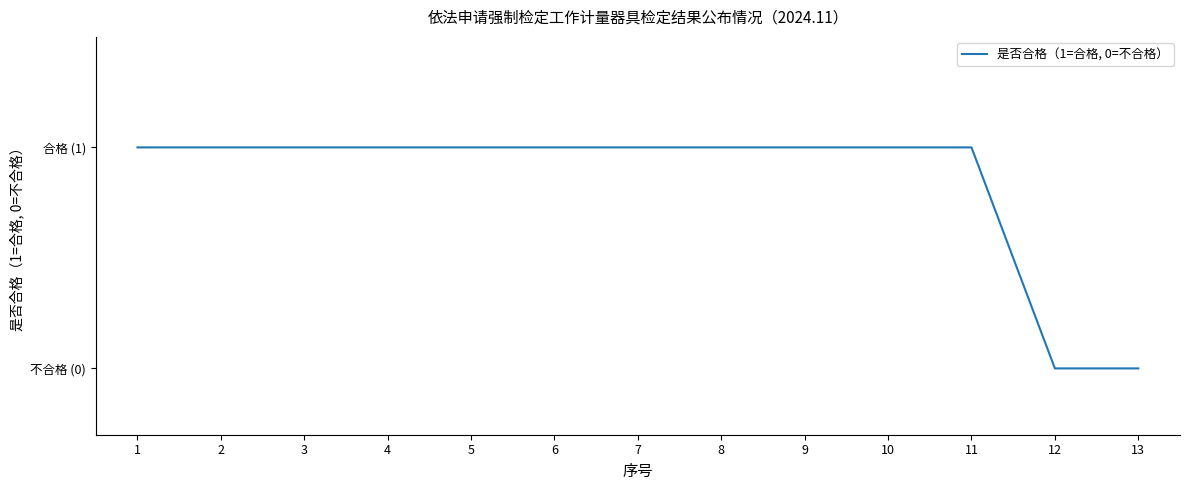

Reading right to left, transcribe all the data shown in this chart.

13=0	12=0	11=1	10=1	9=1	8=1	7=1	6=1	5=1	4=1	3=1	2=1	1=1